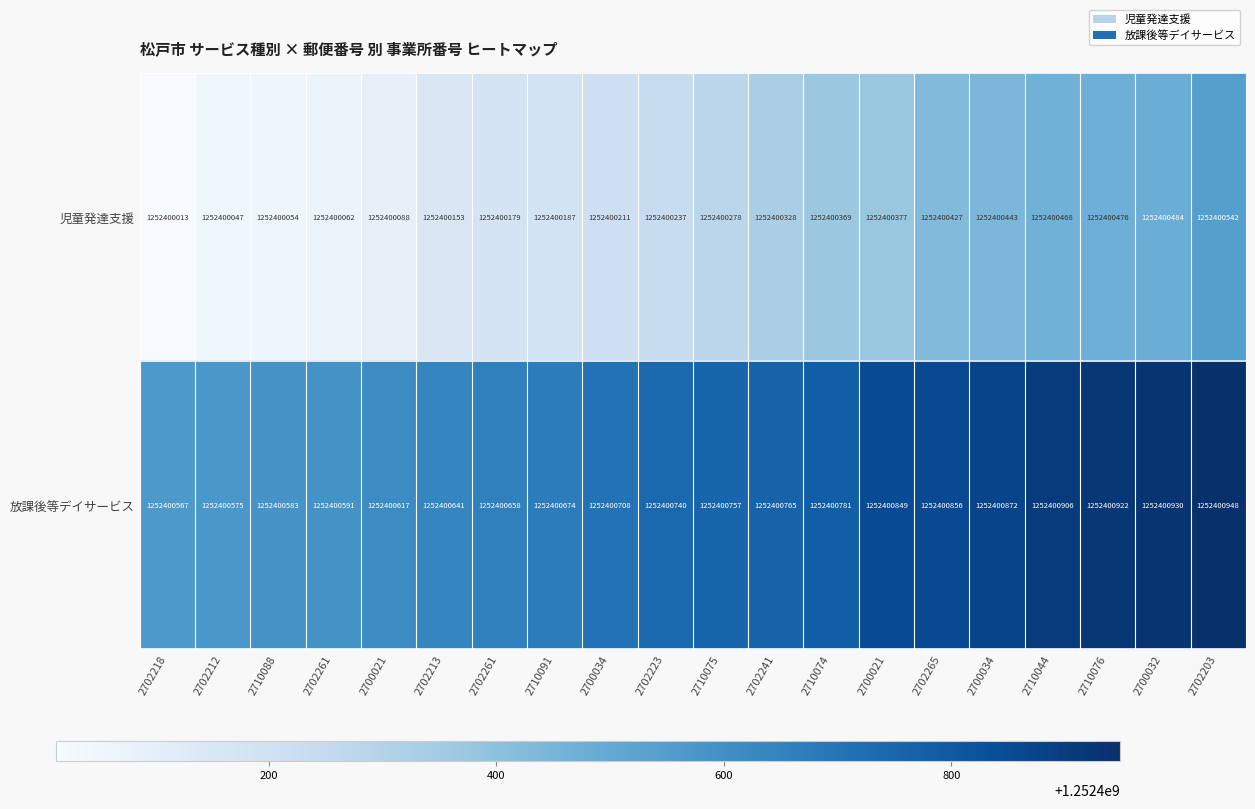

Rank the categories by 児童発達支援 value from highest to lowest.

2702203, 2700032, 2710076, 2710044, 2700034, 2702265, 2700021, 2710074, 2702241, 2710075, 2702223, 2700034, 2710091, 2702261, 2702213, 2700021, 2702261, 2710088, 2702212, 2702218